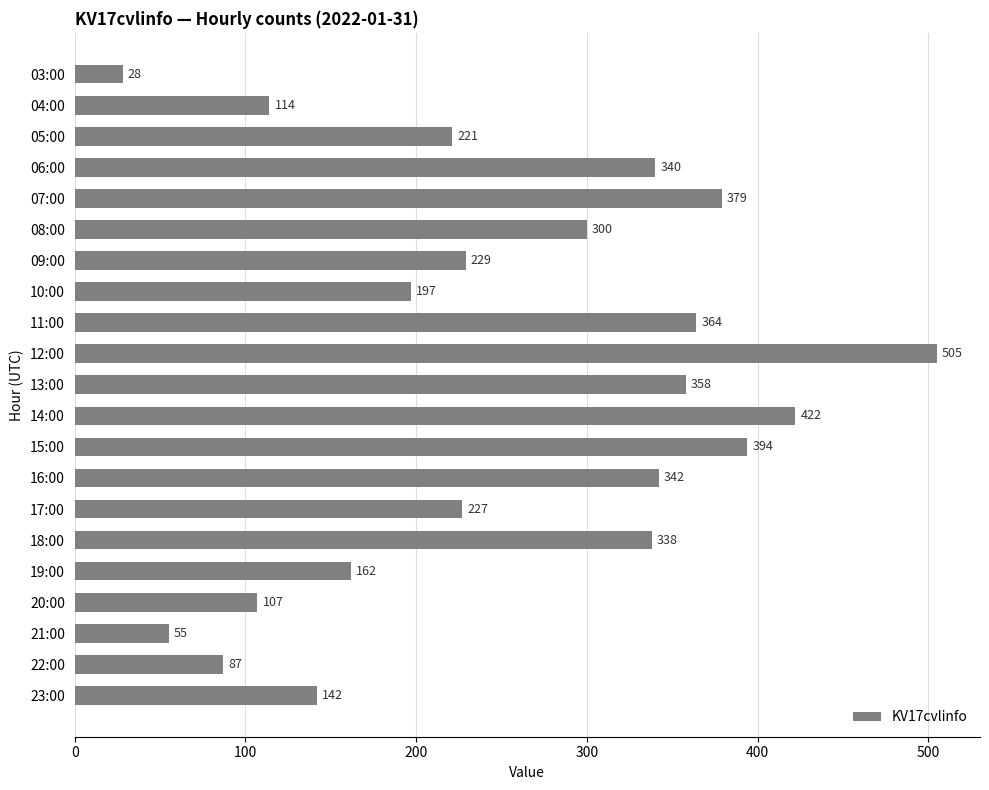

List the labels in order of value, largest first.

12:00, 14:00, 15:00, 07:00, 11:00, 13:00, 16:00, 06:00, 18:00, 08:00, 09:00, 17:00, 05:00, 10:00, 19:00, 23:00, 04:00, 20:00, 22:00, 21:00, 03:00